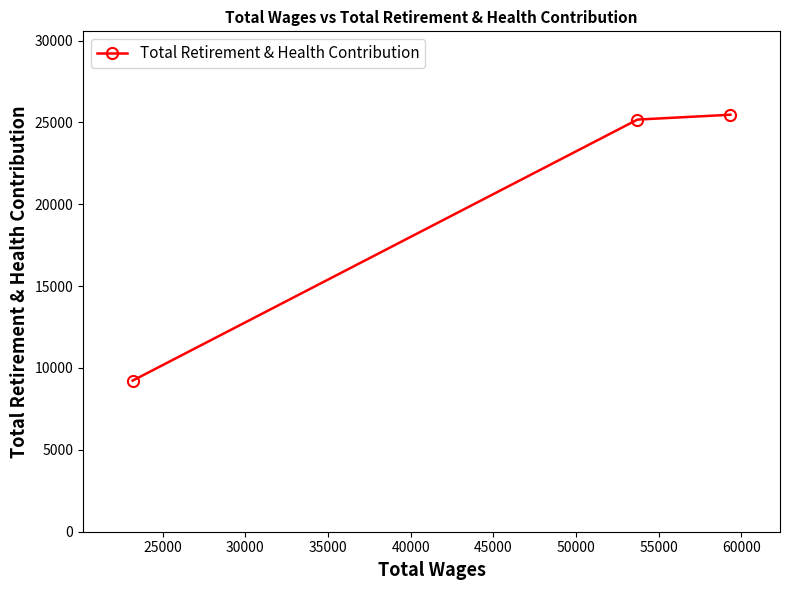

Reading right to left, transcribe all the data shown in this chart.

25469	25172	9228